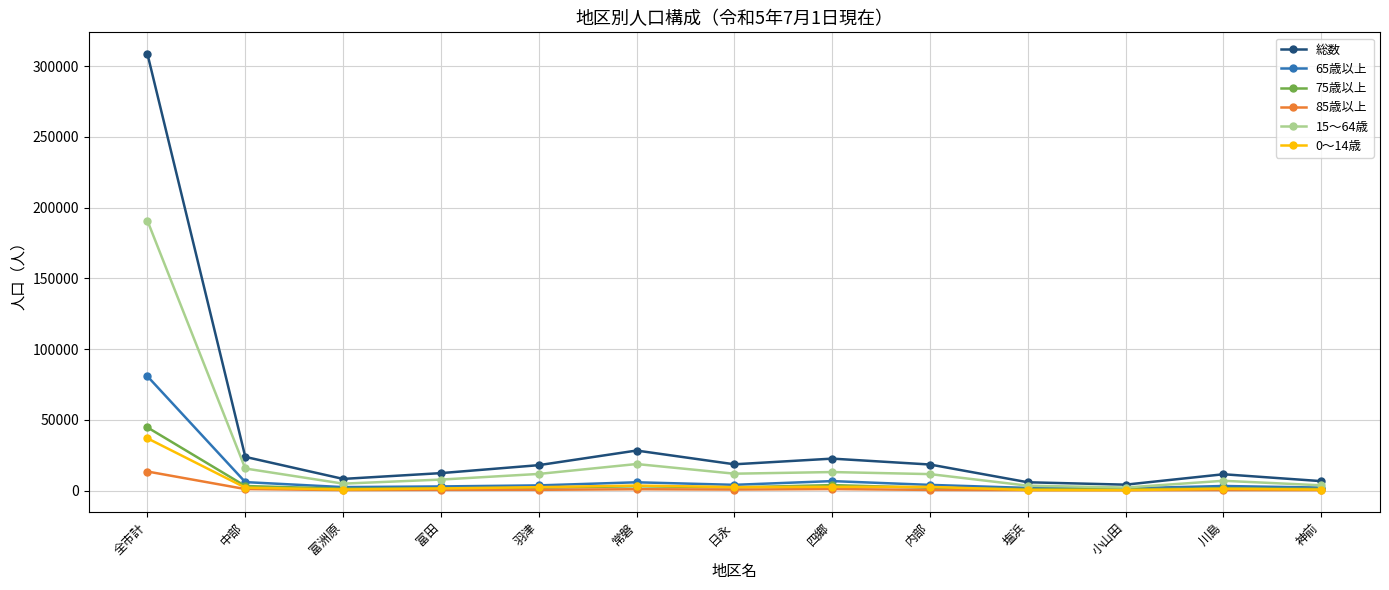

Which series has the widest spread of values?

総数